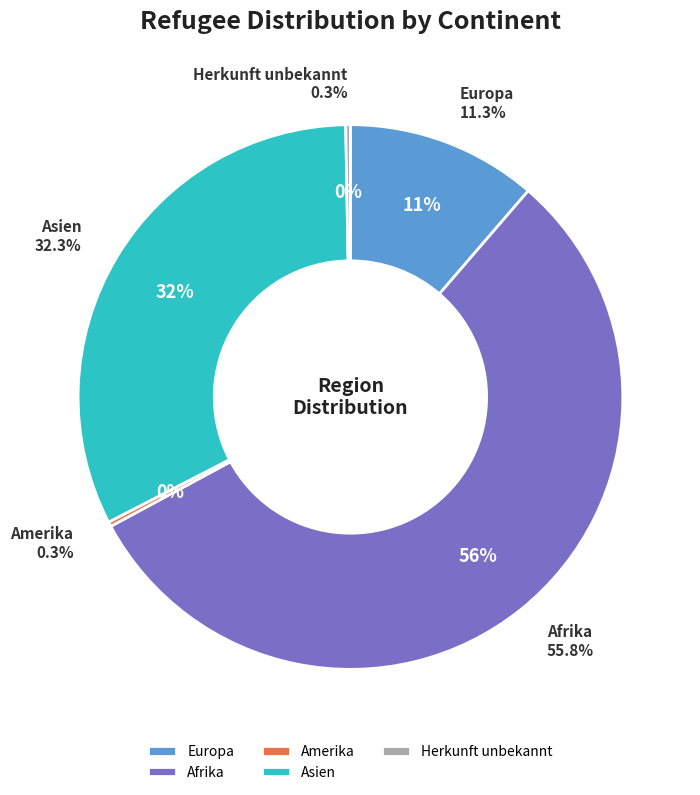

Which category has the biggest portion of the pie?

Afrika